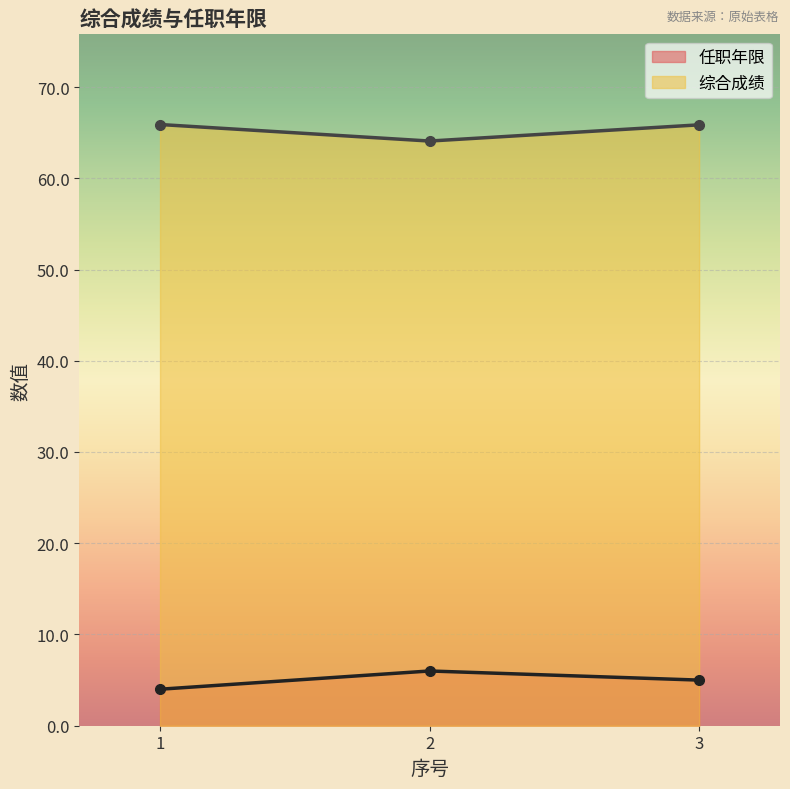

At which category is the sum across all series the highest?

3